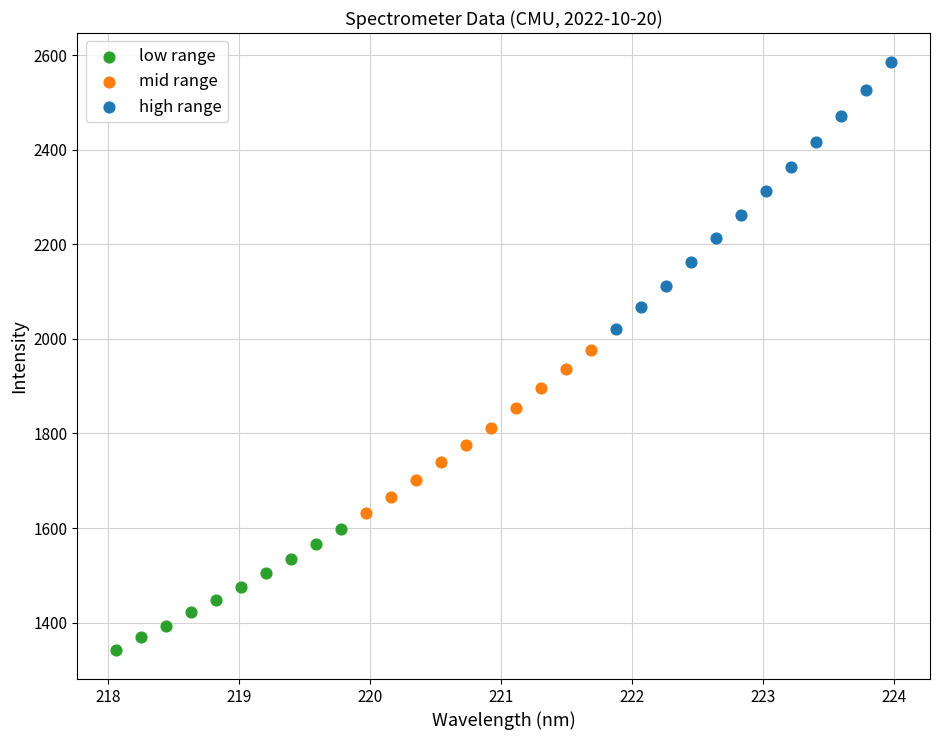

Which series contains the lowest Y value?

low range